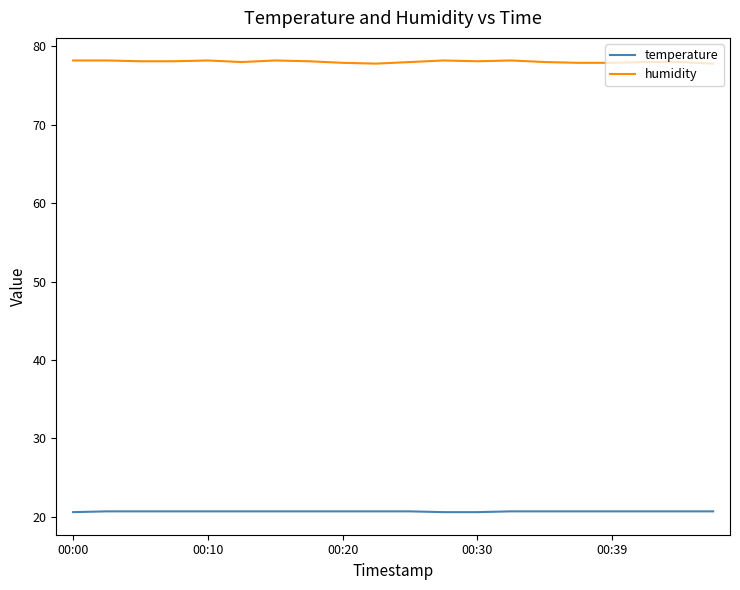

True or false: temperature and humidity cross at least once.

False